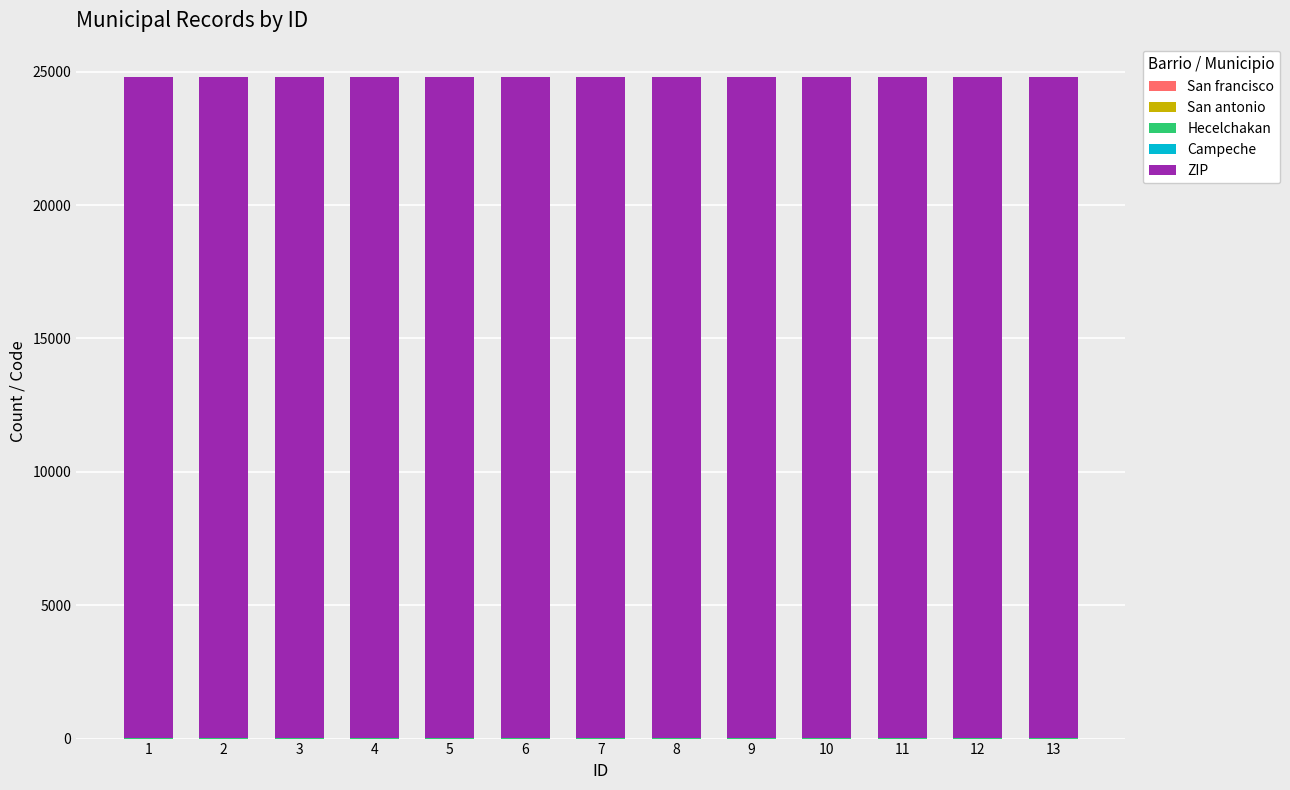

How many series are shown in this chart?

5